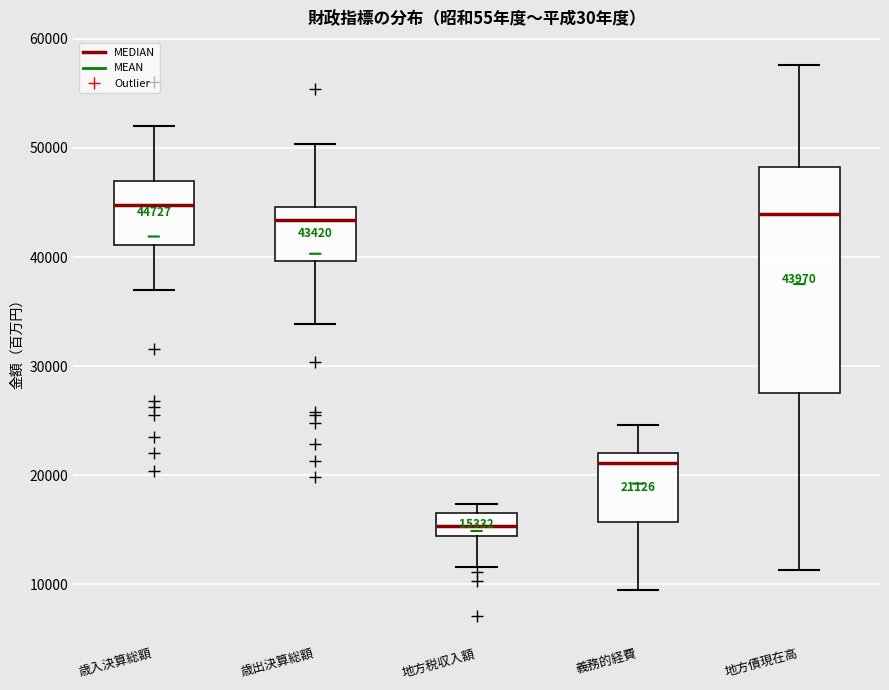

Which box's median line is the lowest?

地方税収入額